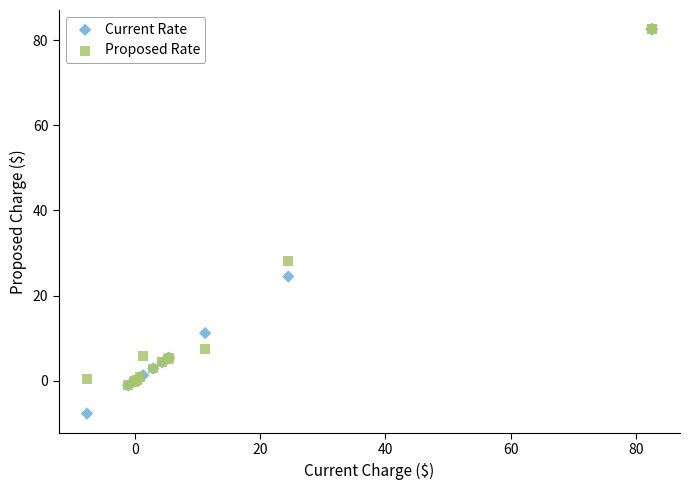

Which series has the widest spread of Y values?

Current Rate